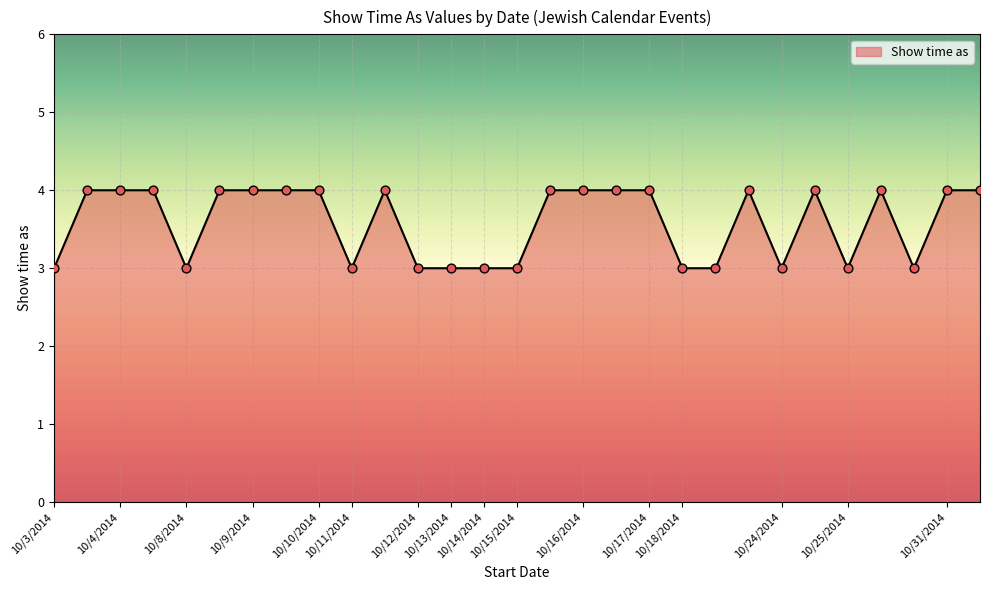

What is the smallest value displayed?

3